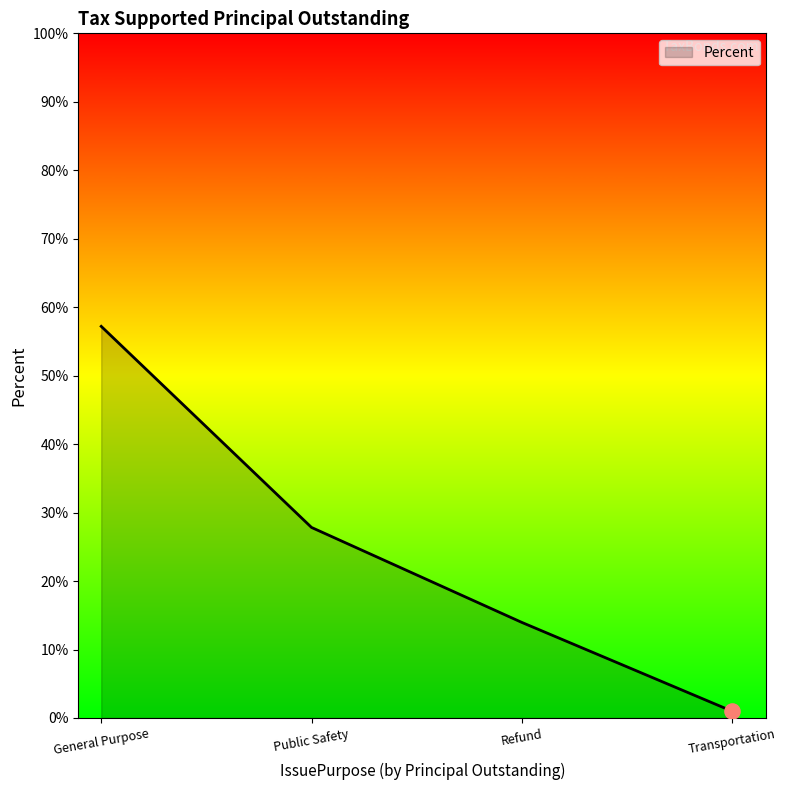

Which has a higher value, Refund or General Purpose?

General Purpose